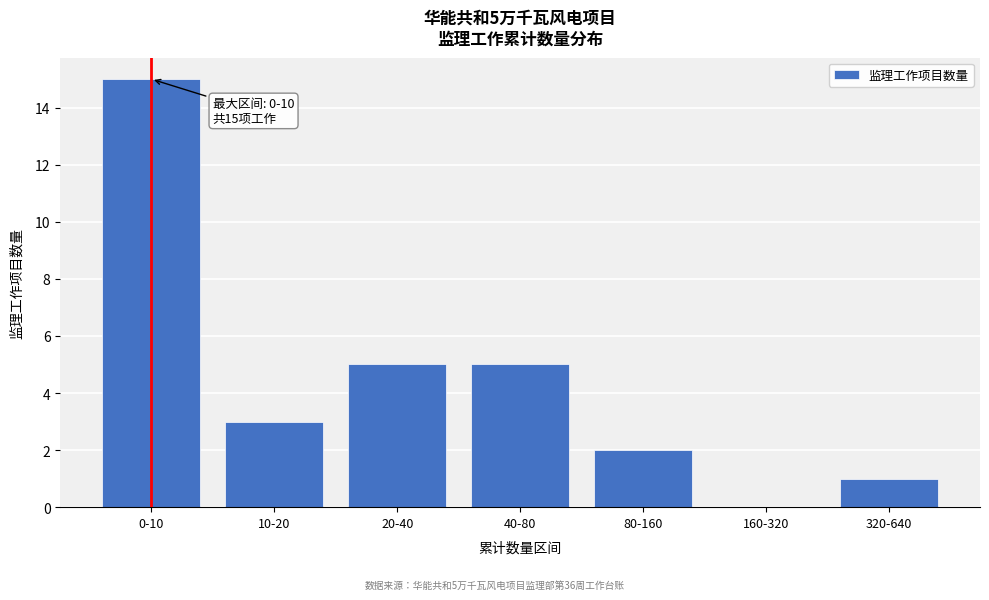

Reading right to left, what are all the values shown in this chart?

320-640=1	160-320=0	80-160=2	40-80=5	20-40=5	10-20=3	0-10=15